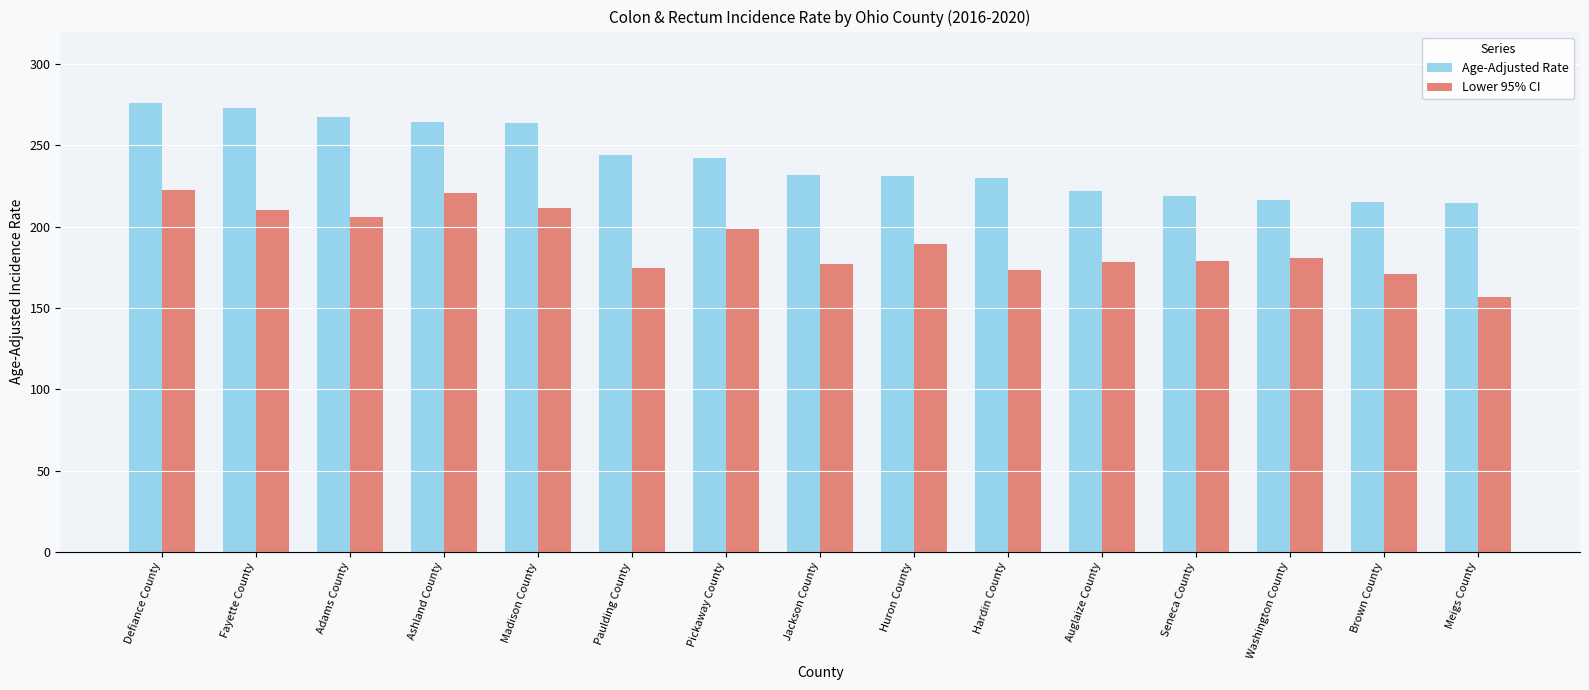

True or false: Lower 95% CI has a value of 82.8 at Seneca County.

False